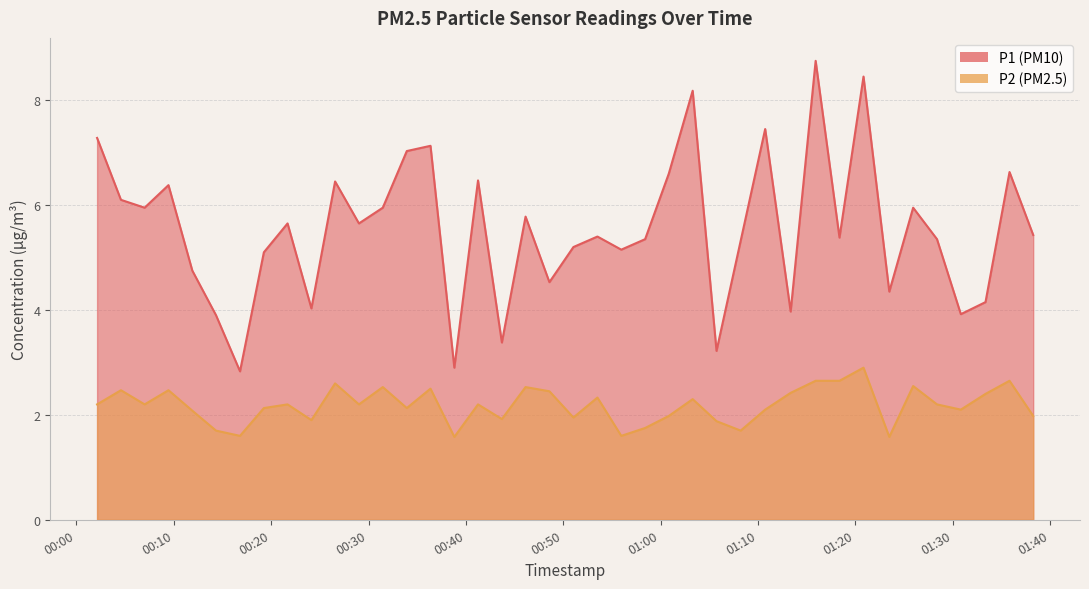

List the labels in order of P2 value, largest first.

2023-08-21T01:20:51, 2023-08-21T01:15:56, 2023-08-21T01:18:23, 2023-08-21T01:35:51, 2023-08-21T00:26:34, 2023-08-21T01:25:57, 2023-08-21T00:31:28, 2023-08-21T00:46:08, 2023-08-21T00:36:22, 2023-08-21T00:04:34, 2023-08-21T00:09:27, 2023-08-21T00:48:35, 2023-08-21T01:13:22, 2023-08-21T01:33:23, 2023-08-21T00:53:31, 2023-08-21T01:03:18, 2023-08-21T00:02:07, 2023-08-21T00:07:00, 2023-08-21T00:21:41, 2023-08-21T00:29:01, 2023-08-21T00:41:15, 2023-08-21T01:28:24, 2023-08-21T00:19:15, 2023-08-21T00:33:56, 2023-08-21T01:10:45, 2023-08-21T01:30:51, 2023-08-21T00:11:54, 2023-08-21T01:00:51, 2023-08-21T01:38:17, 2023-08-21T00:51:03, 2023-08-21T00:43:42, 2023-08-21T00:24:08, 2023-08-21T01:05:45, 2023-08-21T00:58:25, 2023-08-21T00:14:20, 2023-08-21T01:08:14, 2023-08-21T00:16:48, 2023-08-21T00:55:58, 2023-08-21T00:38:49, 2023-08-21T01:23:30